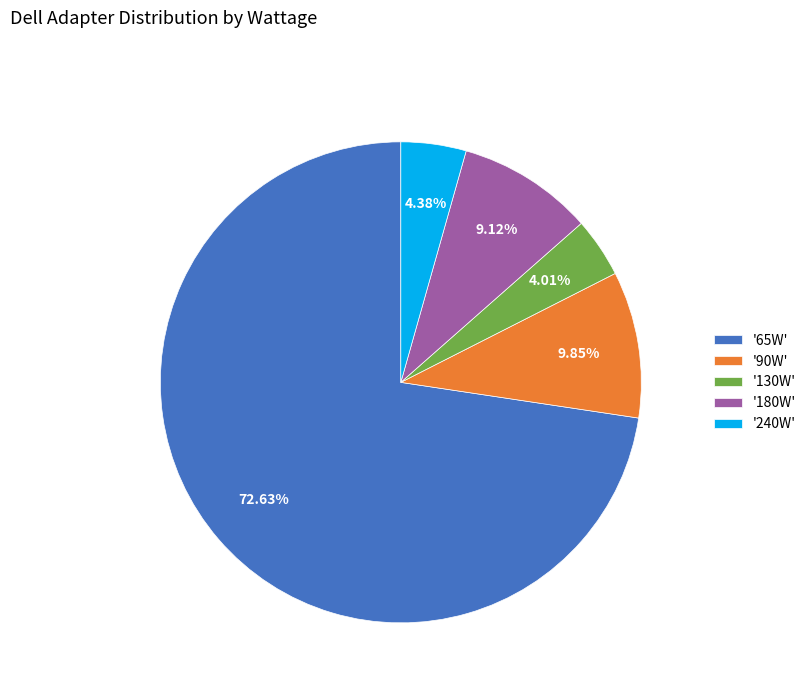

Between '240W' and '180W', which is larger?

'180W'